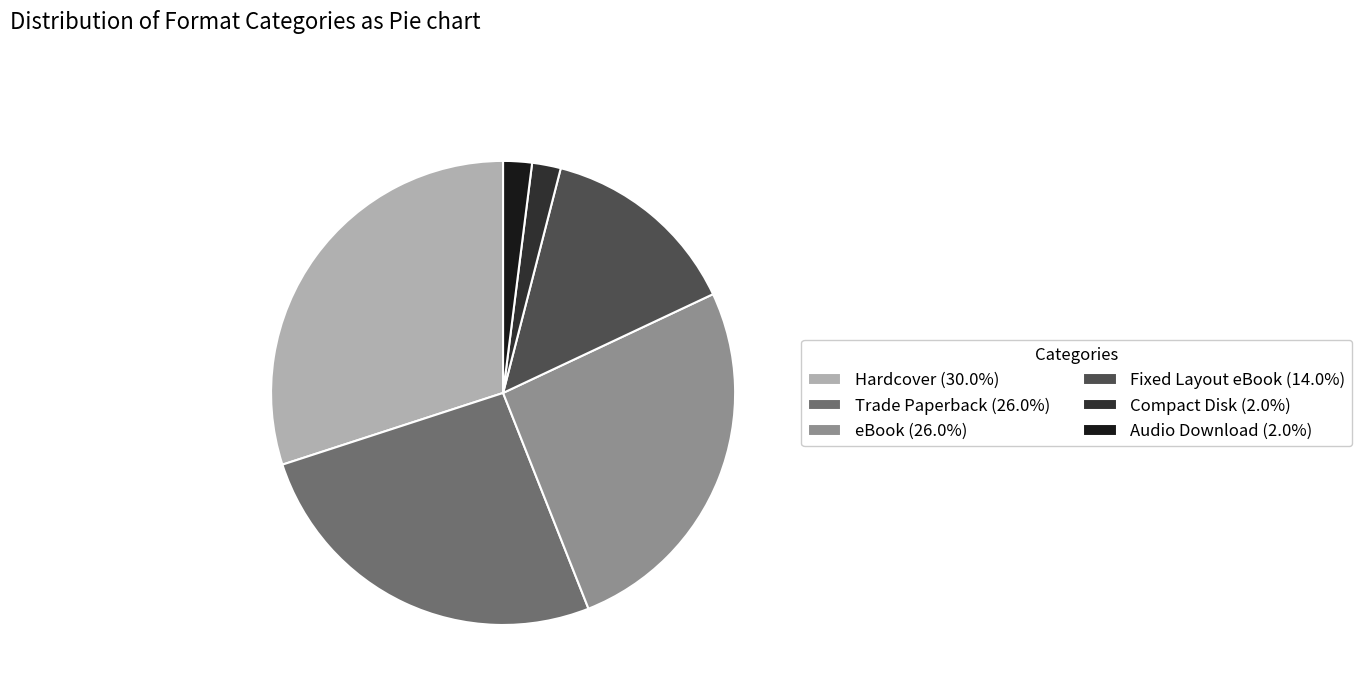

What is the ratio of the value at eBook to the value at Audio Download?

13.0